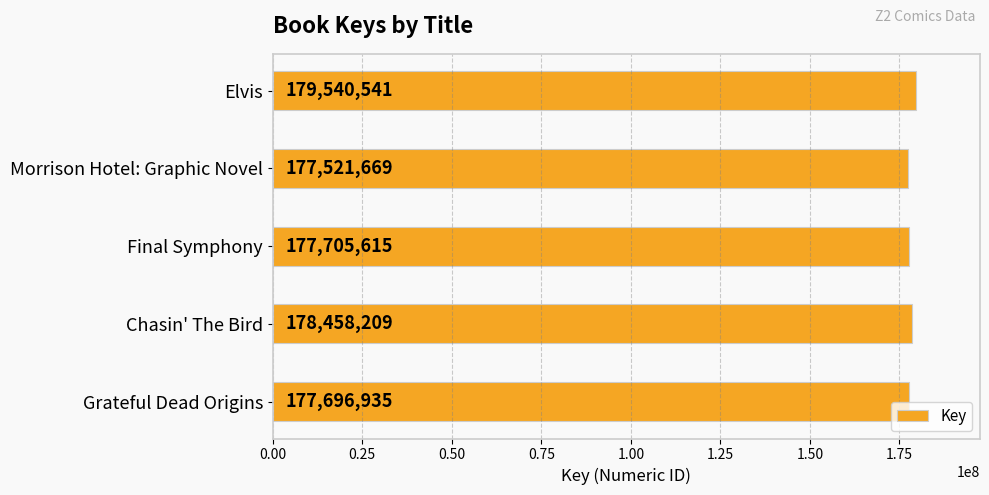

List the labels in order of value, largest first.

Elvis, Chasin' The Bird, Final Symphony, Grateful Dead Origins, Morrison Hotel: Graphic Novel